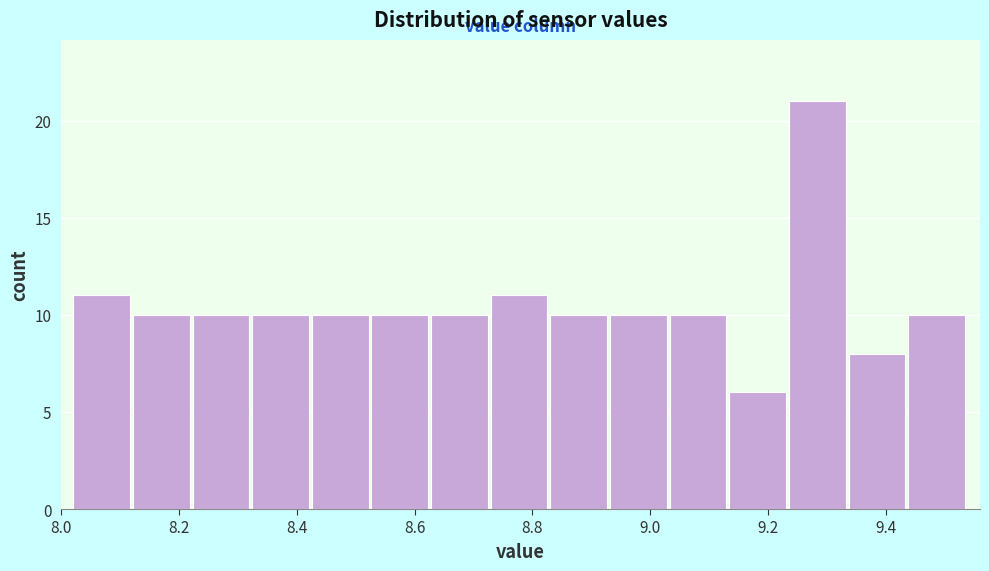

Which range on the x-axis has the tallest bar?

9.24 to 9.34